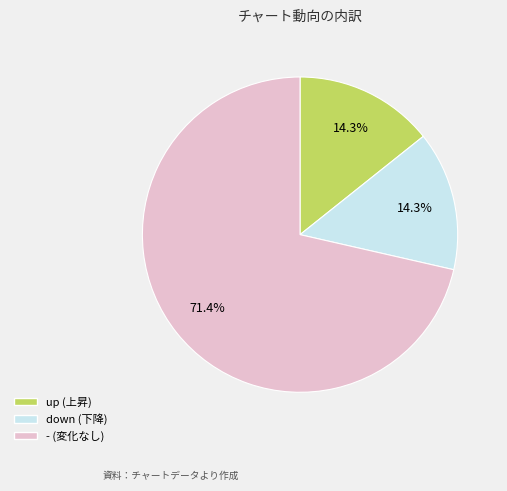

What percentage is NOT represented by -?

28.6%